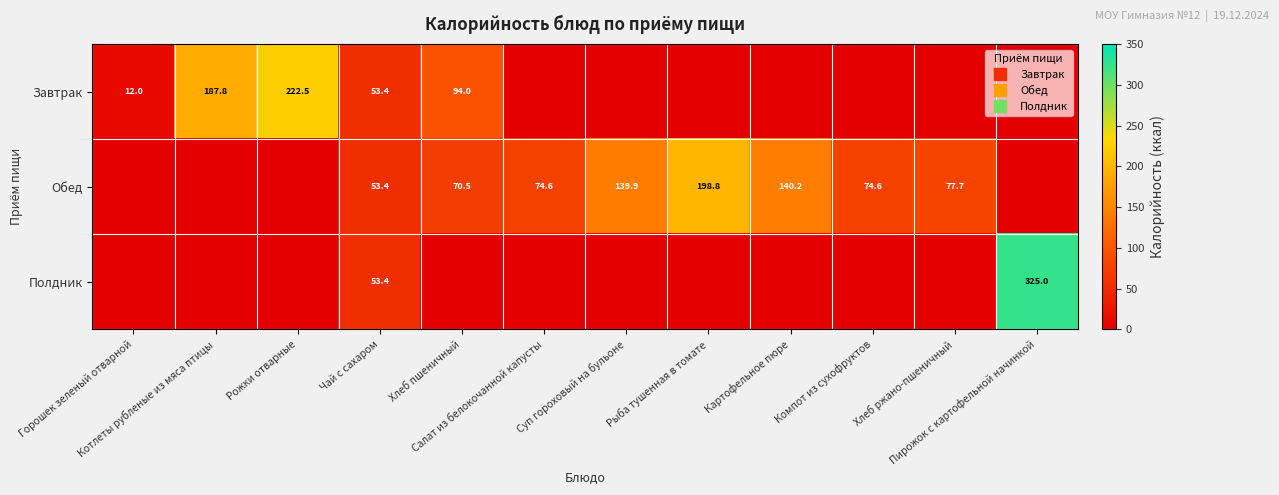

Which series has the largest range (max minus min)?

Полдник